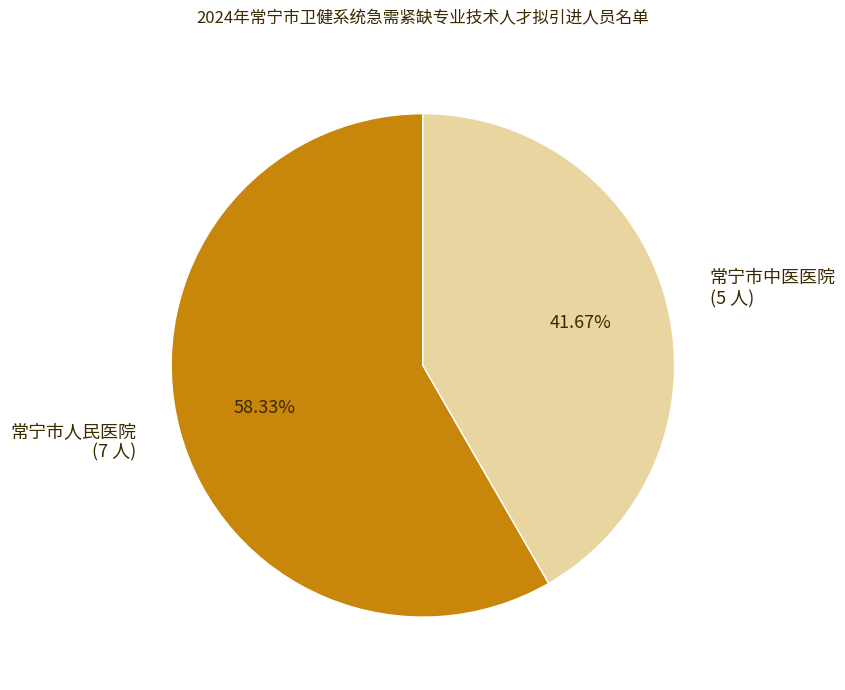

To the nearest percent, what is the difference between the 常宁市人民医院 and 常宁市中医医院 slice percentages?

17%